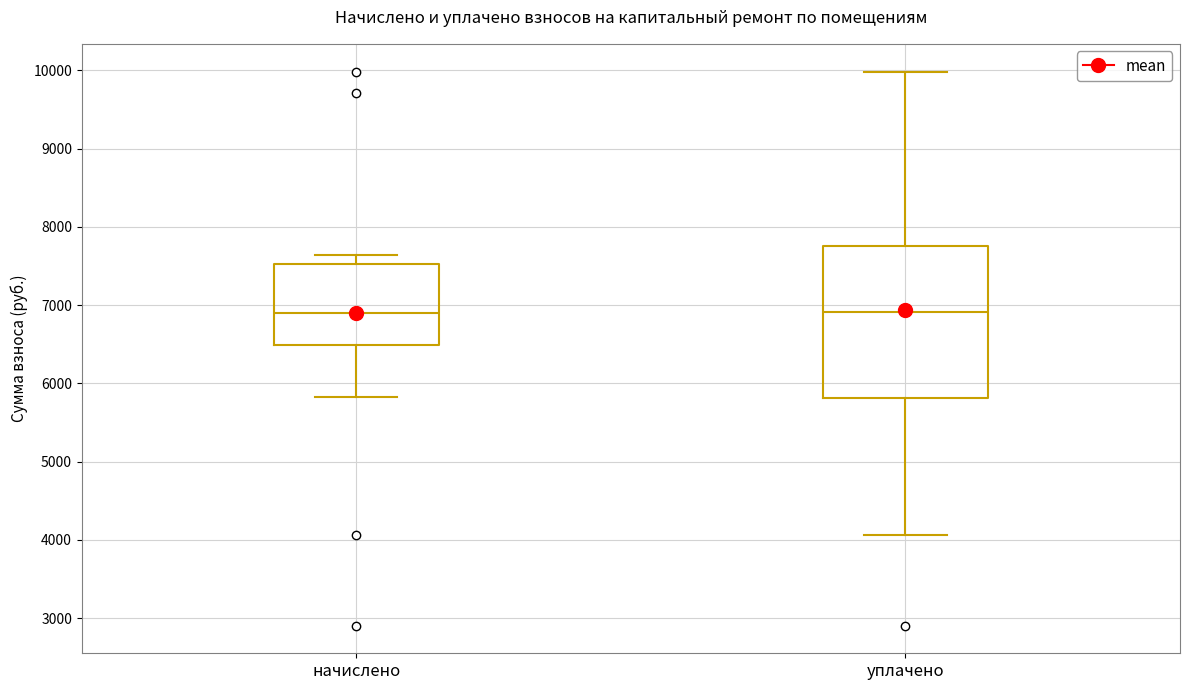

Reading left to right, read every box against the y-axis: the position of its median line, the range the box covers, and the ends of its whiskers. The values are not printed on the chart, so give them approximately, as read against the axis.

начислено: median 6900, box 6500 to 7500, whiskers 5800 to 7600
уплачено: median 6900, box 5800 to 7800, whiskers 4100 to 10000